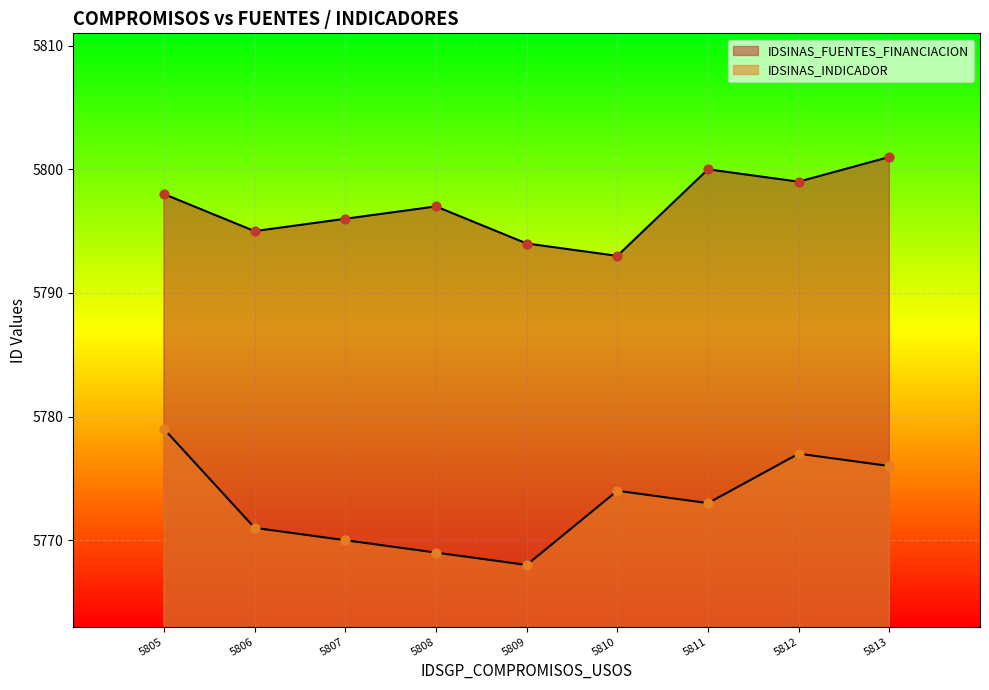

Which series reaches the minimum Y coordinate?

IDSINAS_INDICADOR